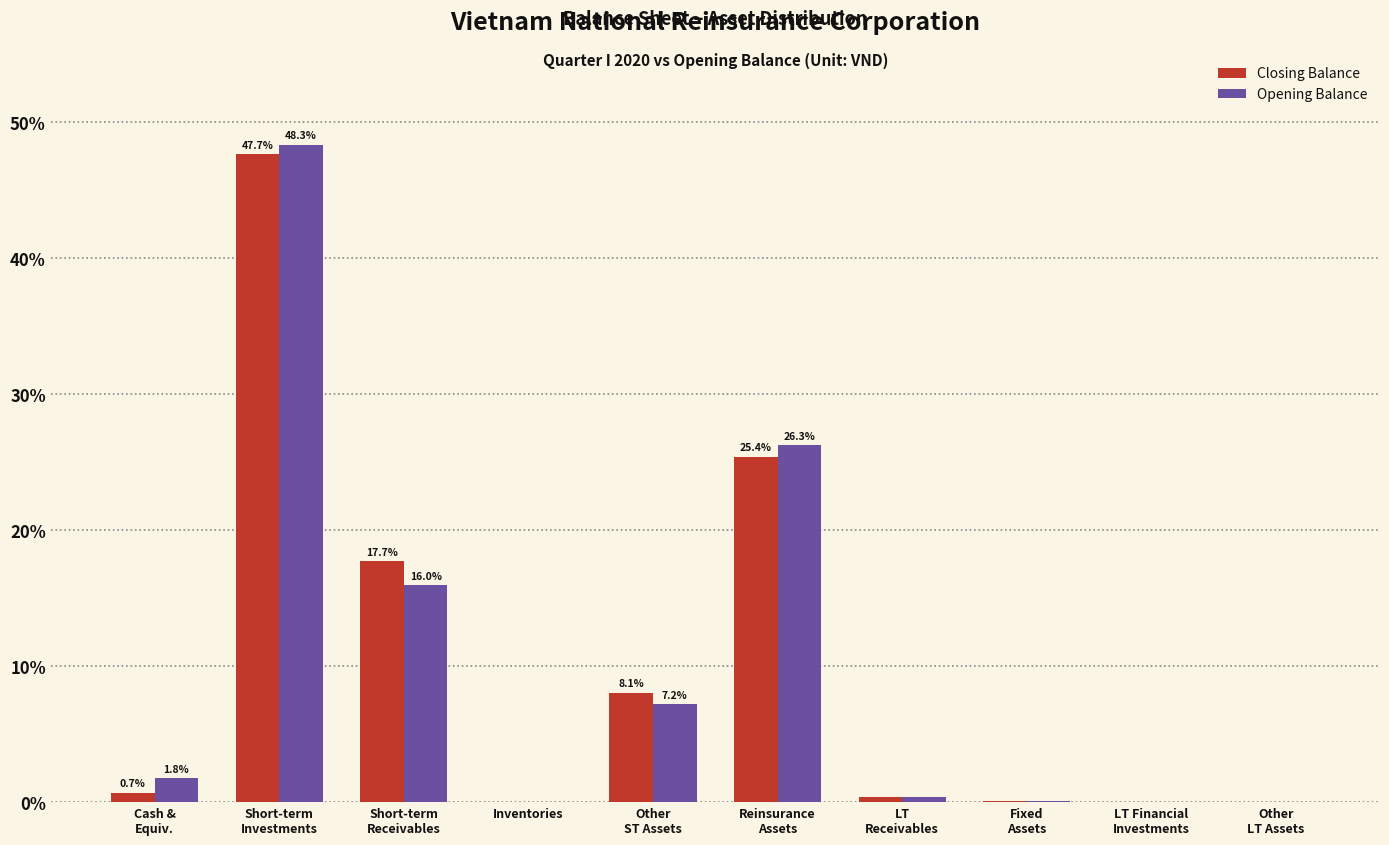

The Opening Balance series shows 0.0 at Inventories. True or false?

True